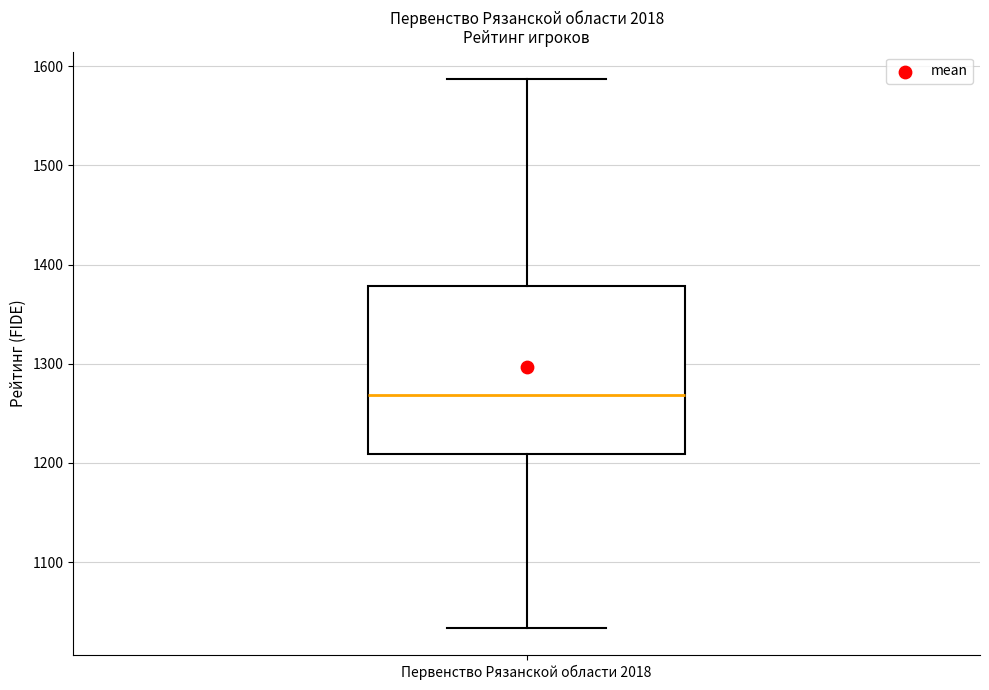

Read this box plot against the y-axis: the position of the median line, the range covered by the box, and the ends of both whiskers. The values are not printed on the chart, so give them approximately, as read against the axis.

median 1270, box 1210 to 1380, whiskers 1030 to 1590